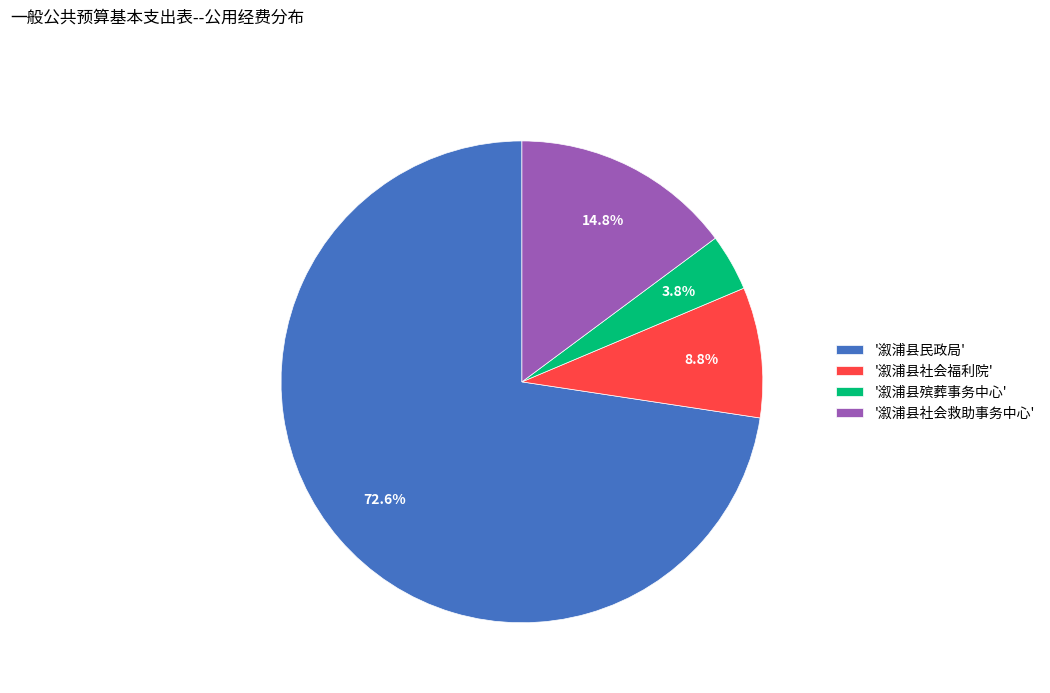

Which slice is the smallest?

'溆浦县殡葬事务中心'